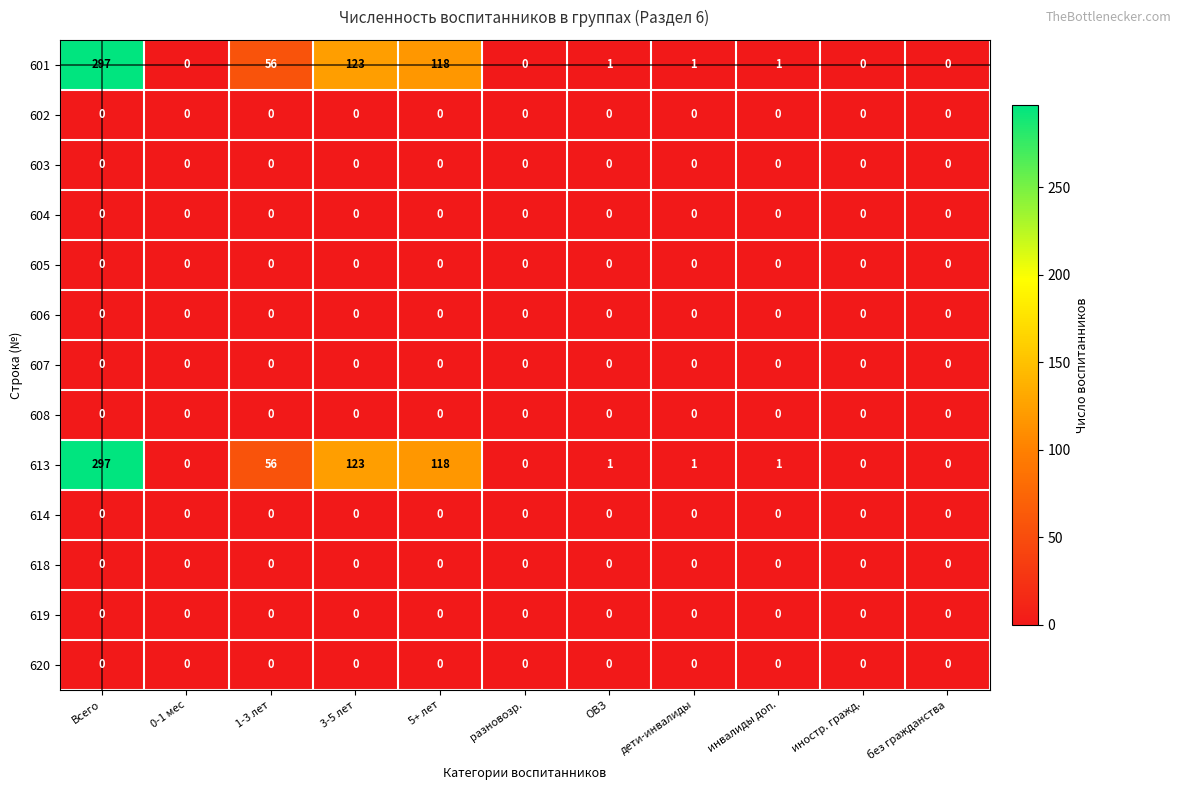

At how many categories does at least one series exceed 10?

4